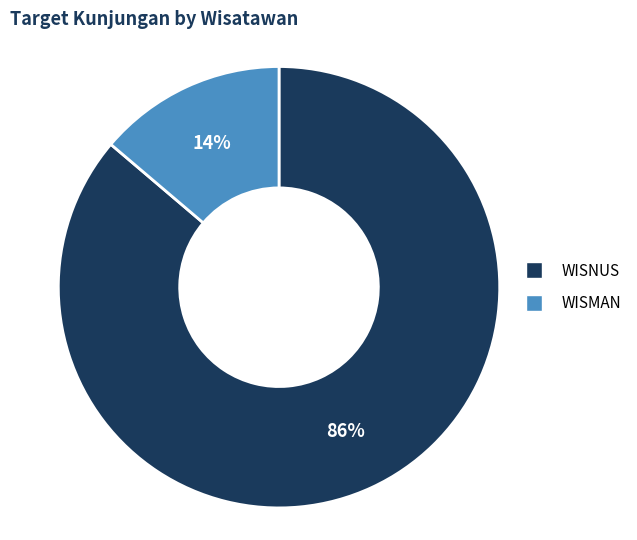

Is it true that WISMAN is 3% of the pie?

False